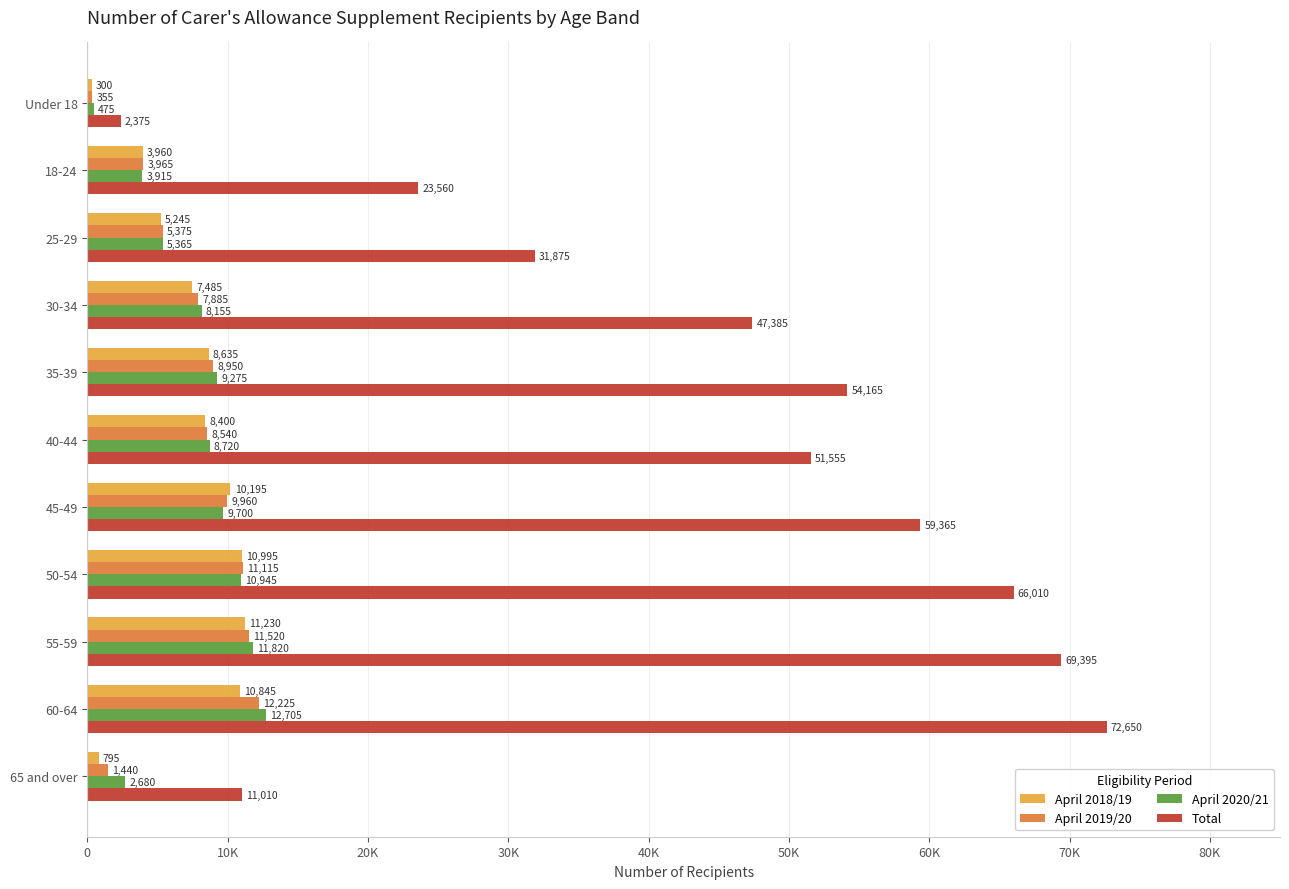

At which category is the sum across all series the highest?

60-64